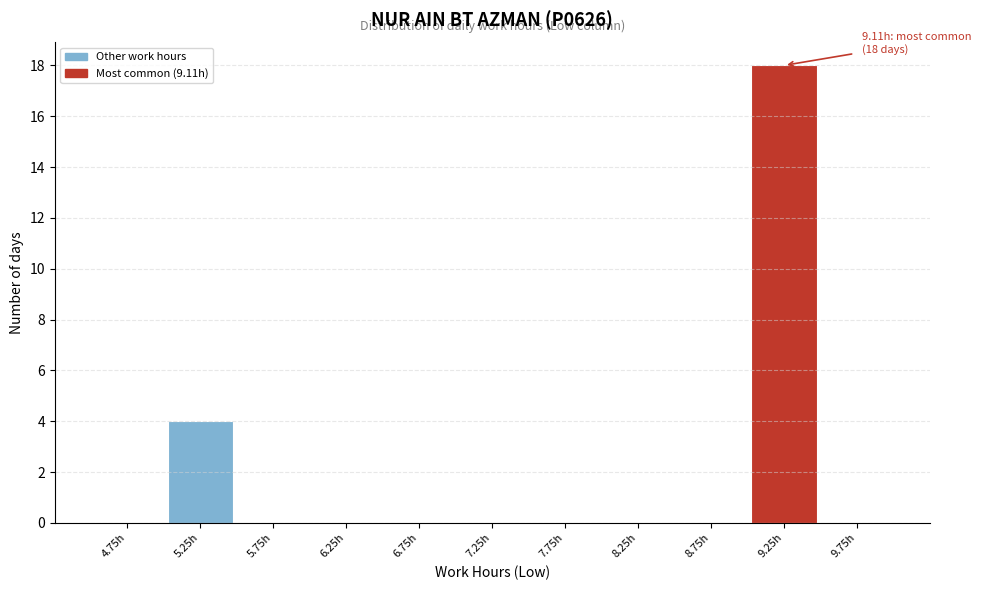

Which range on the x-axis has the tallest bar?

9.0 to 9.5